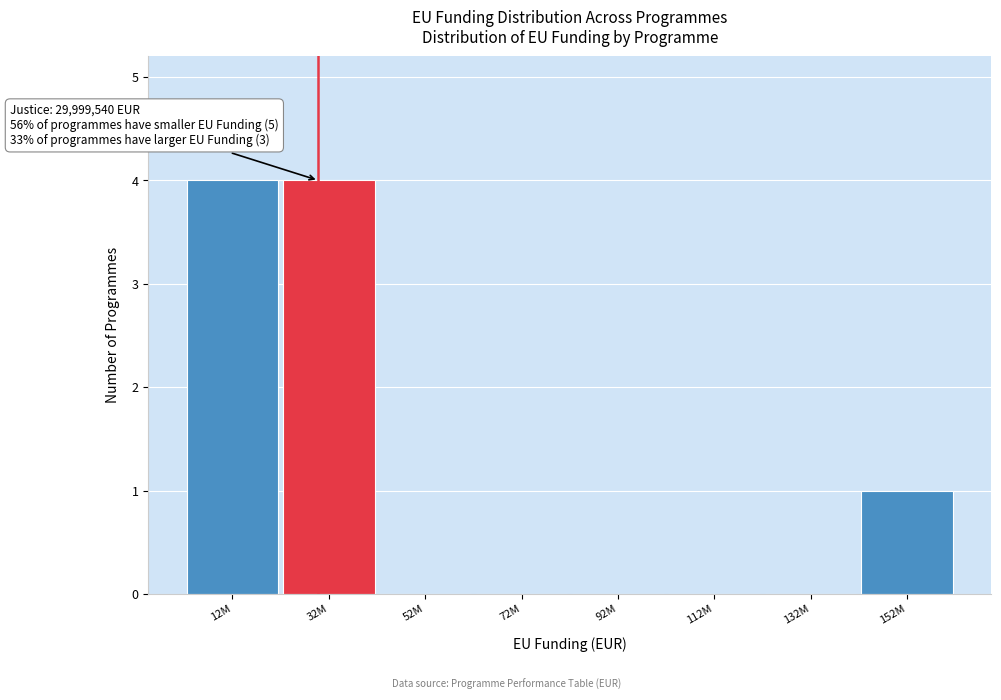

Reading right to left, extract all data points from this chart.

152M=1	132M=0	112M=0	92M=0	72M=0	52M=0	32M=4	12M=4